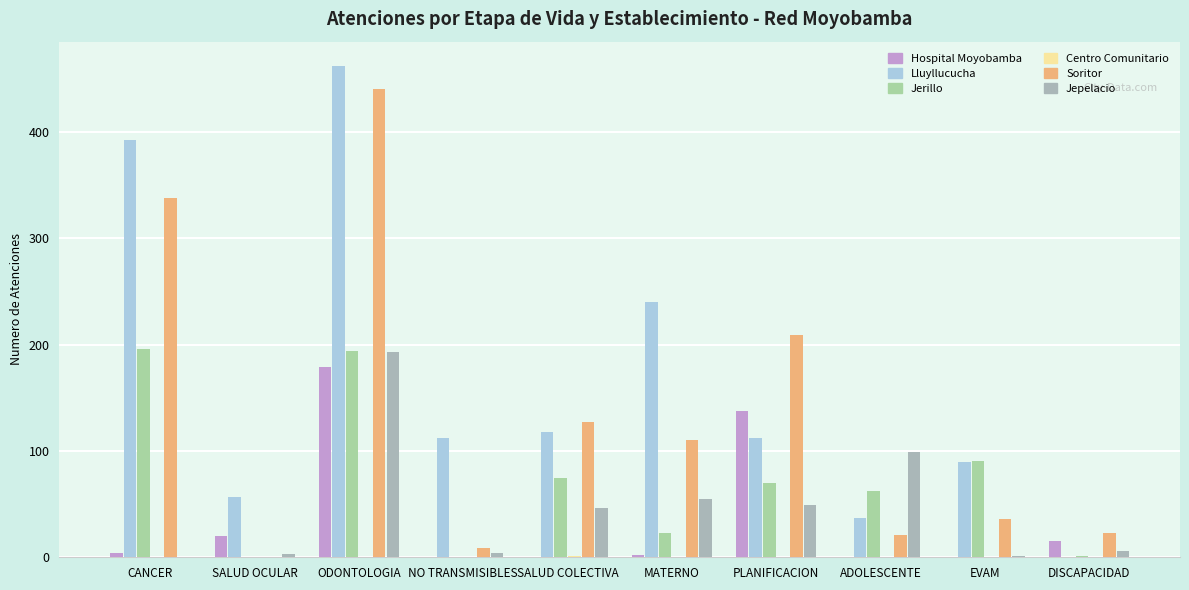

Which series has the largest range (max minus min)?

Lluyllucucha